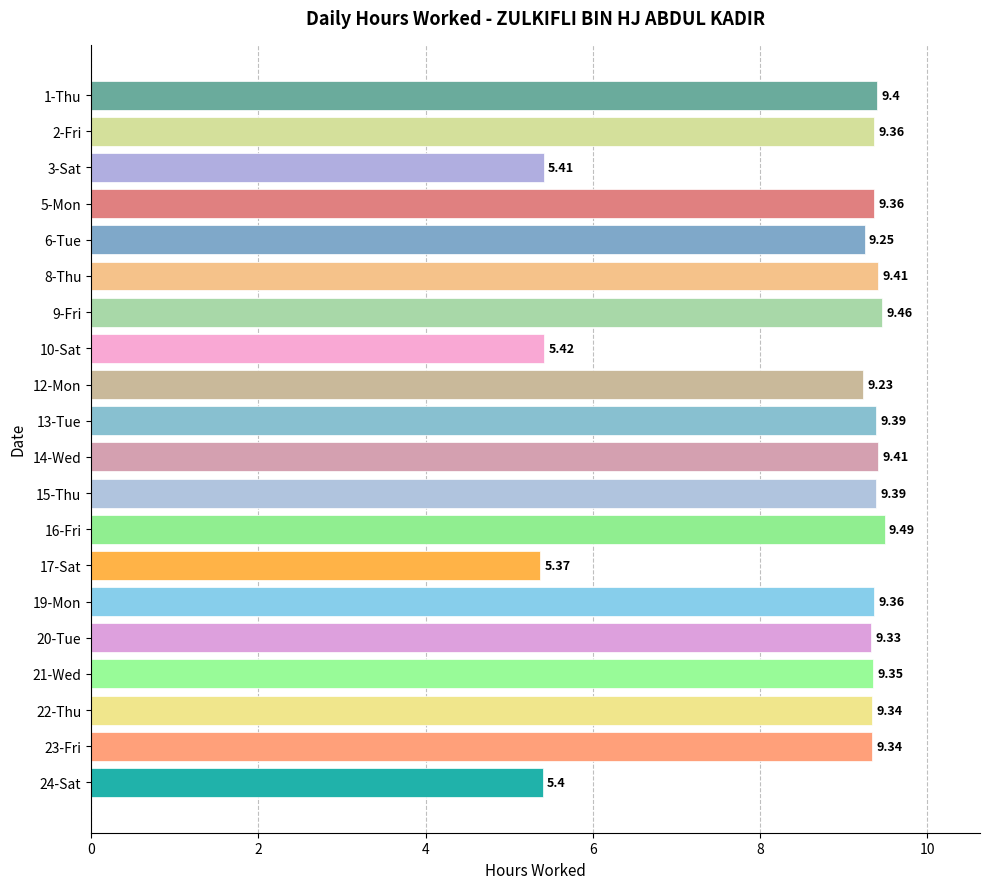

What is the minimum value shown in the chart?

5.4